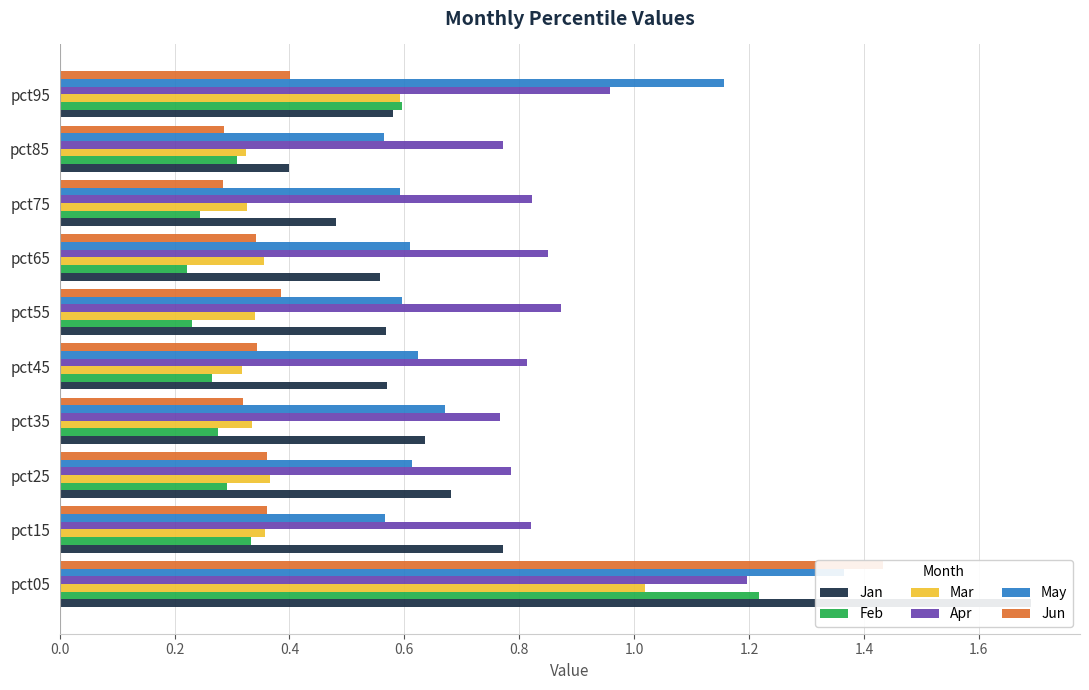

Does the chart contain stacked bars?

No